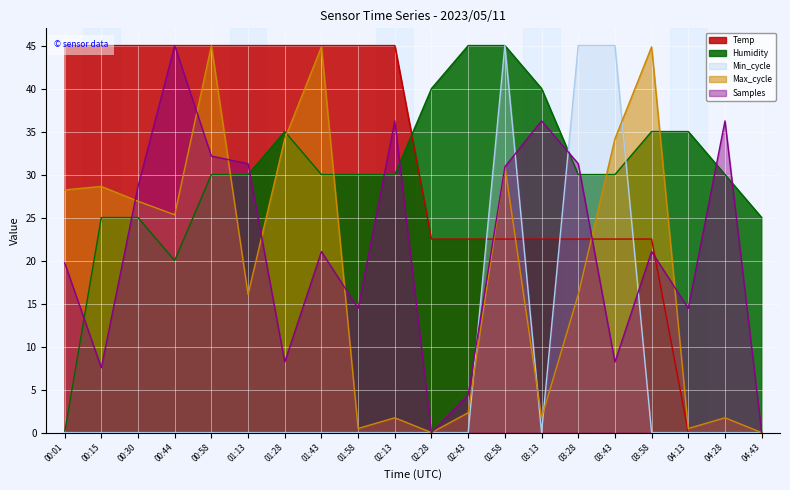

Reading left to right, what are all the values shown in this chart?

Temp: 45.0	45.0	45.0	45.0	45.0	45.0	45.0	45.0	45.0	45.0	22.5	22.5	22.5	22.5	22.5	22.5	22.5	0.0	0.0	0.0
Humidity: 0.0	25.0	25.0	20.0	30.0	30.0	35.0	30.0	30.0	30.0	40.0	45.0	45.0	40.0	30.0	30.0	35.0	35.0	30.0	25.0
Min_cycle: 0.0	0.0	0.0	0.0	0.0	0.0	0.0	0.0	0.0	0.0	0.0	0.0	45.0	0.0	45.0	45.0	0.0	0.0	0.0	0.0
Max_cycle: 28.2	28.6	26.9	25.3	45.0	16.1	34.2	44.9	0.5	1.7	0.0	2.3	31.0	1.7	16.1	34.2	44.9	0.5	1.7	0.0
Samples: 19.7	7.5	28.6	45.0	32.2	31.3	8.2	21.0	14.4	36.2	0.0	4.4	30.9	36.2	31.3	8.2	21.0	14.4	36.2	0.0